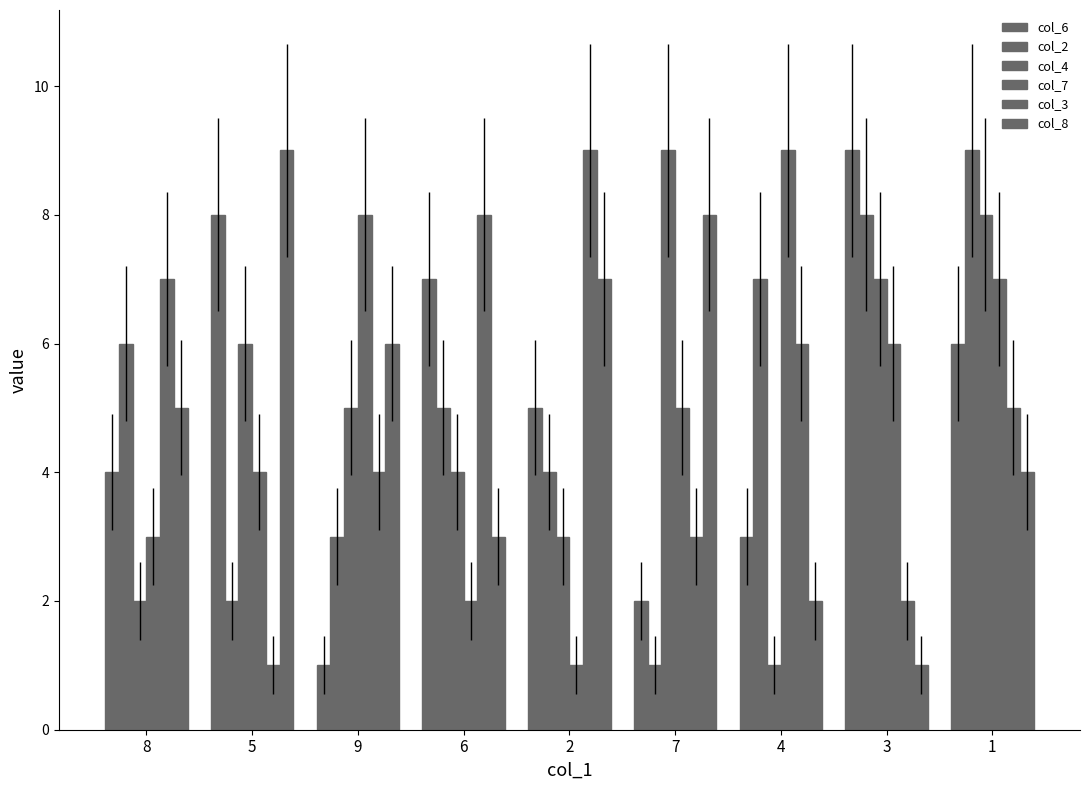

What is the sum of all col_4 values?

45